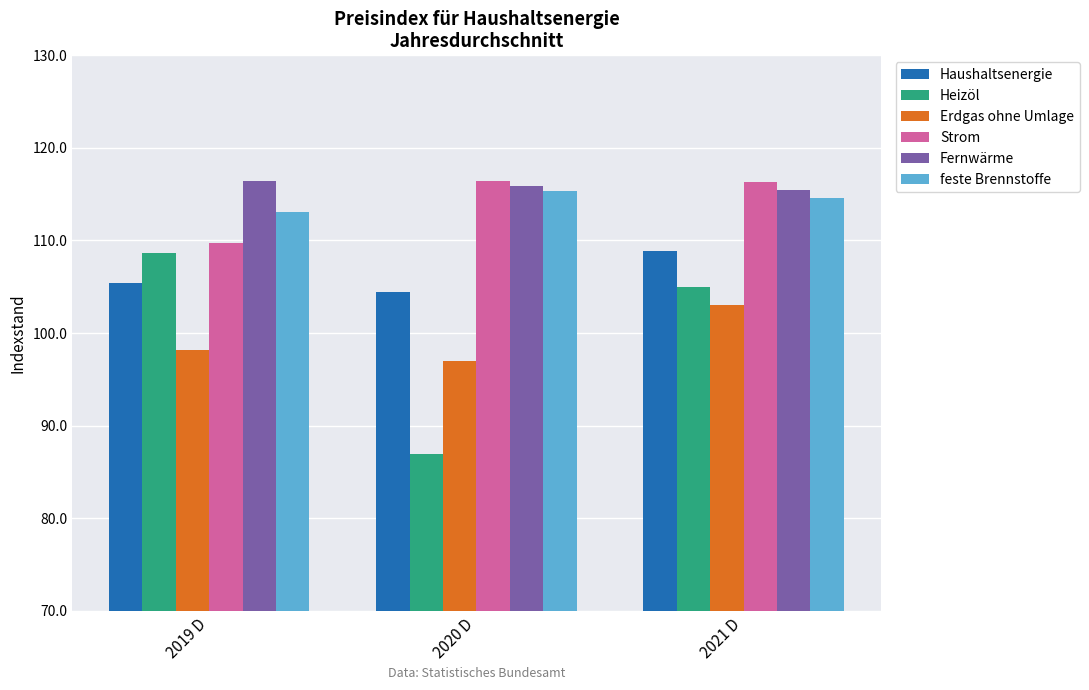

Rank the series at 2021 D from lowest to highest value.

Erdgas ohne Umlage, Heizöl, Haushaltsenergie, feste Brennstoffe, Fernwärme, Strom